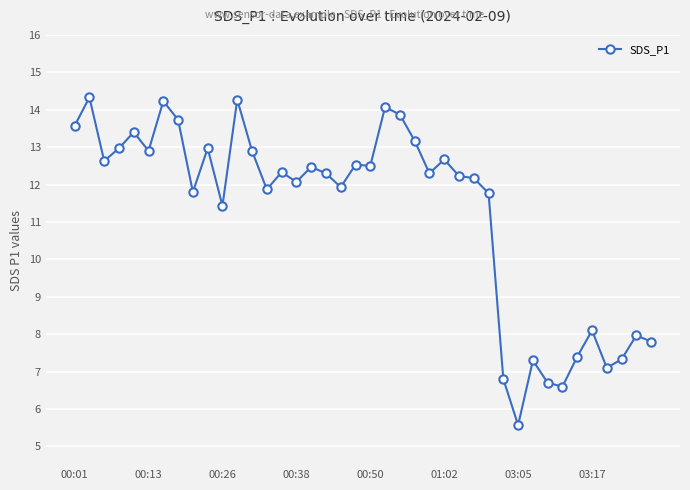

What is the minimum value shown in the chart?

5.6